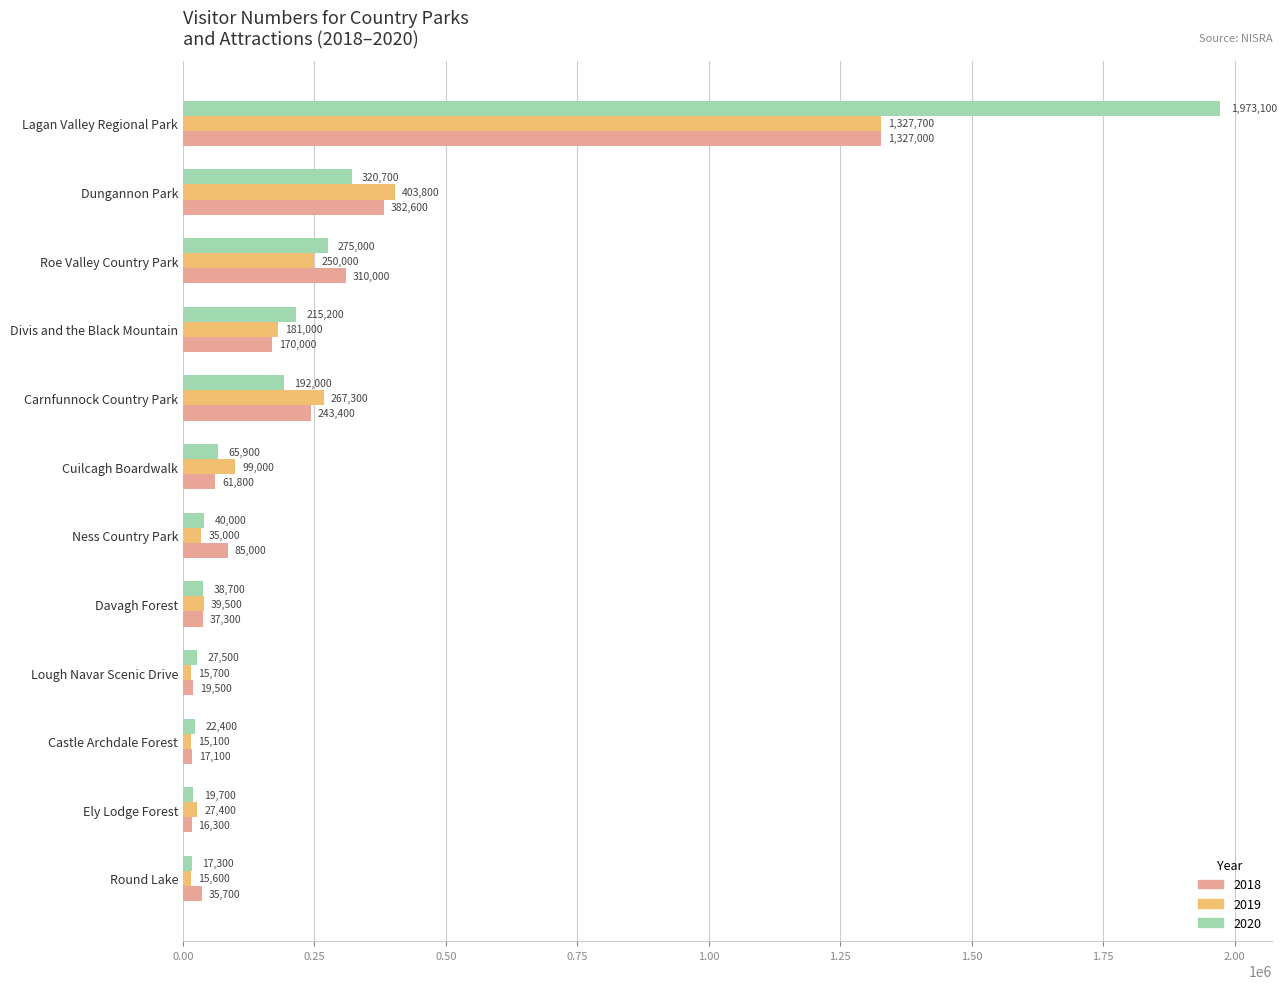

At Roe Valley Country Park, list the series in order from largest to smallest.

2018, 2020, 2019